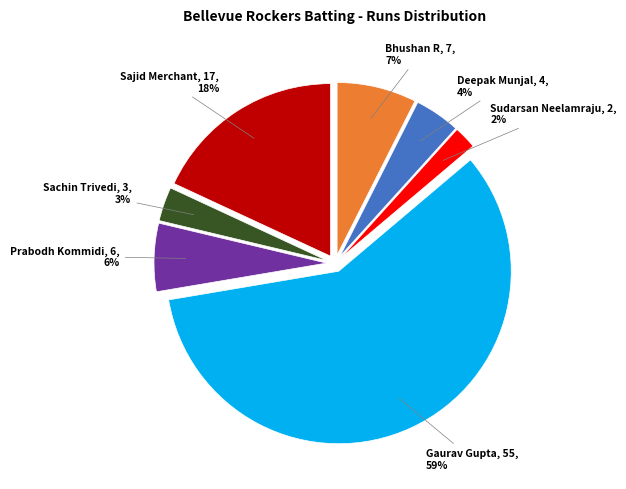

True or false: Sajid Merchant accounts for 18% of the total.

True